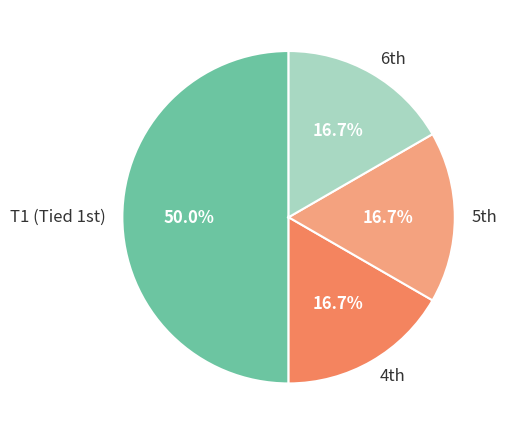

To the nearest percent, what is the difference between the largest and smallest slice percentages?

33%